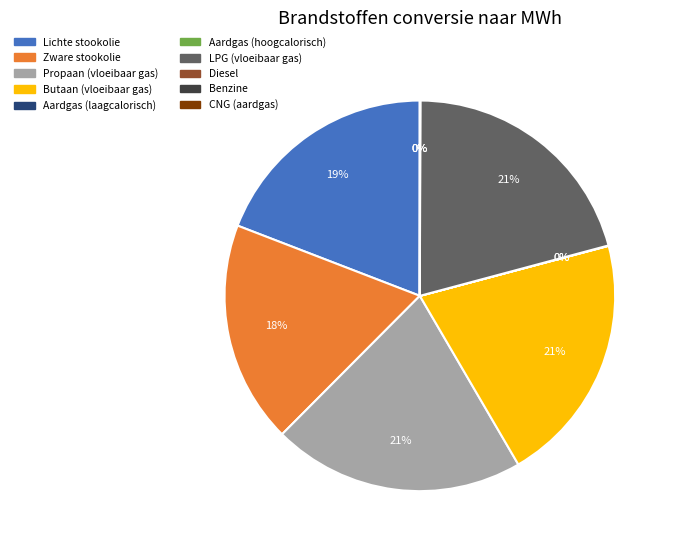

True or false: Lichte stookolie accounts for 19% of the total.

True